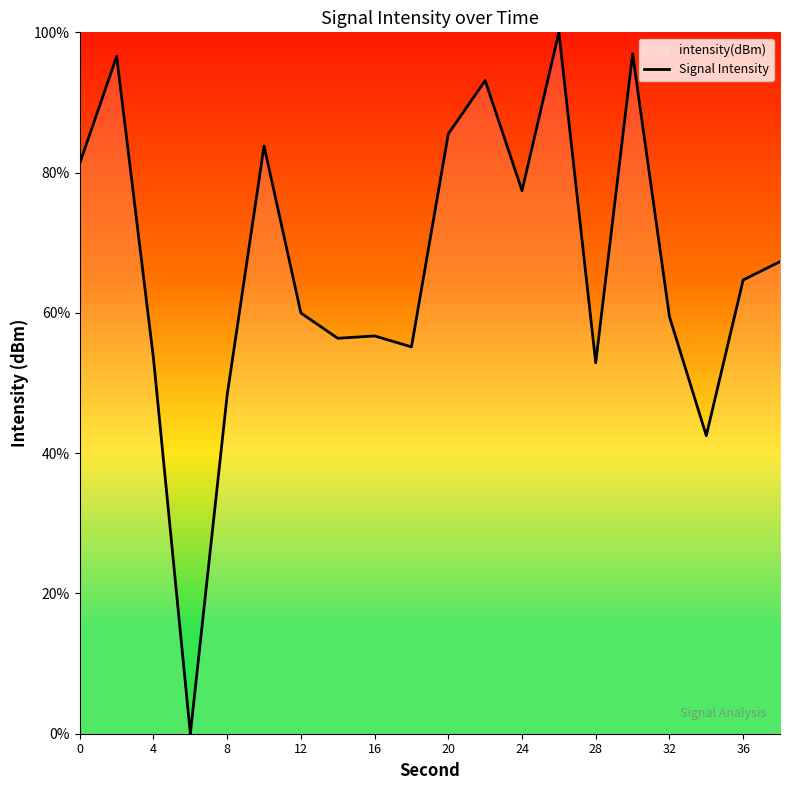

The value at 8 is 69.8. True or false?

False